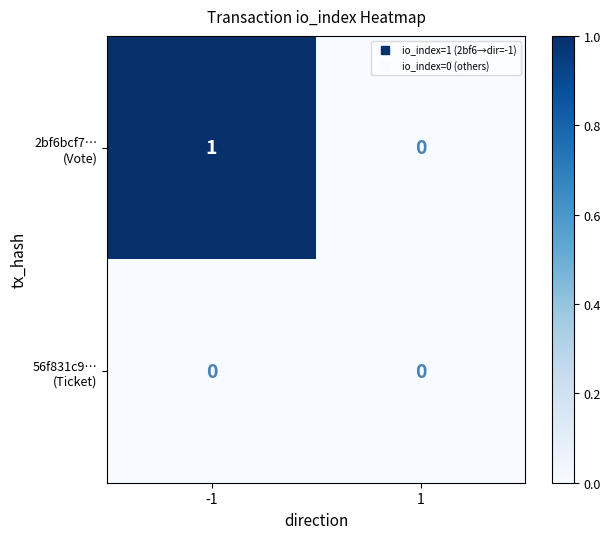

Which series has the widest spread of values?

2bf6bcf7… (Vote)